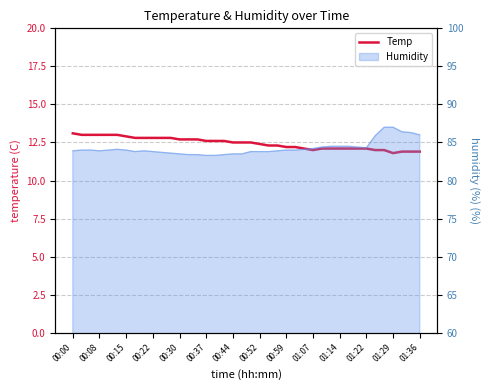

True or false: the data has more than 0 interior local peaks.

False